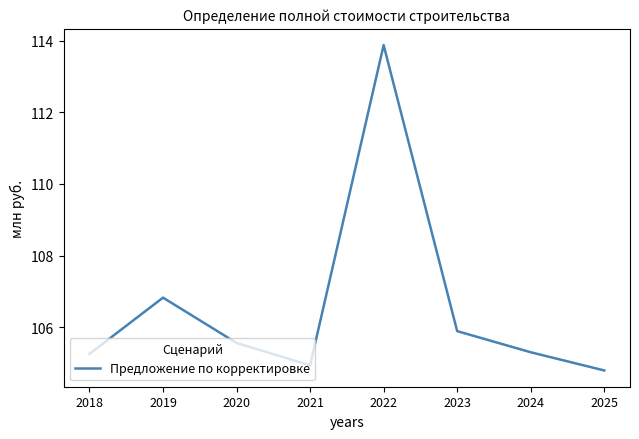

What is the difference between the second highest and second lowest values?

1.9